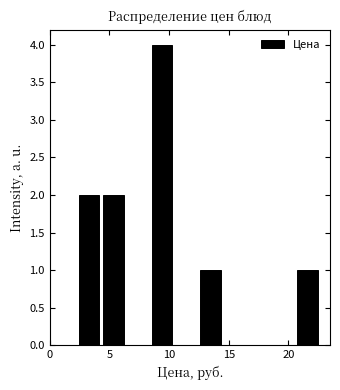

Over which range of the x-axis is the bar tallest?

8.5 to 10.5